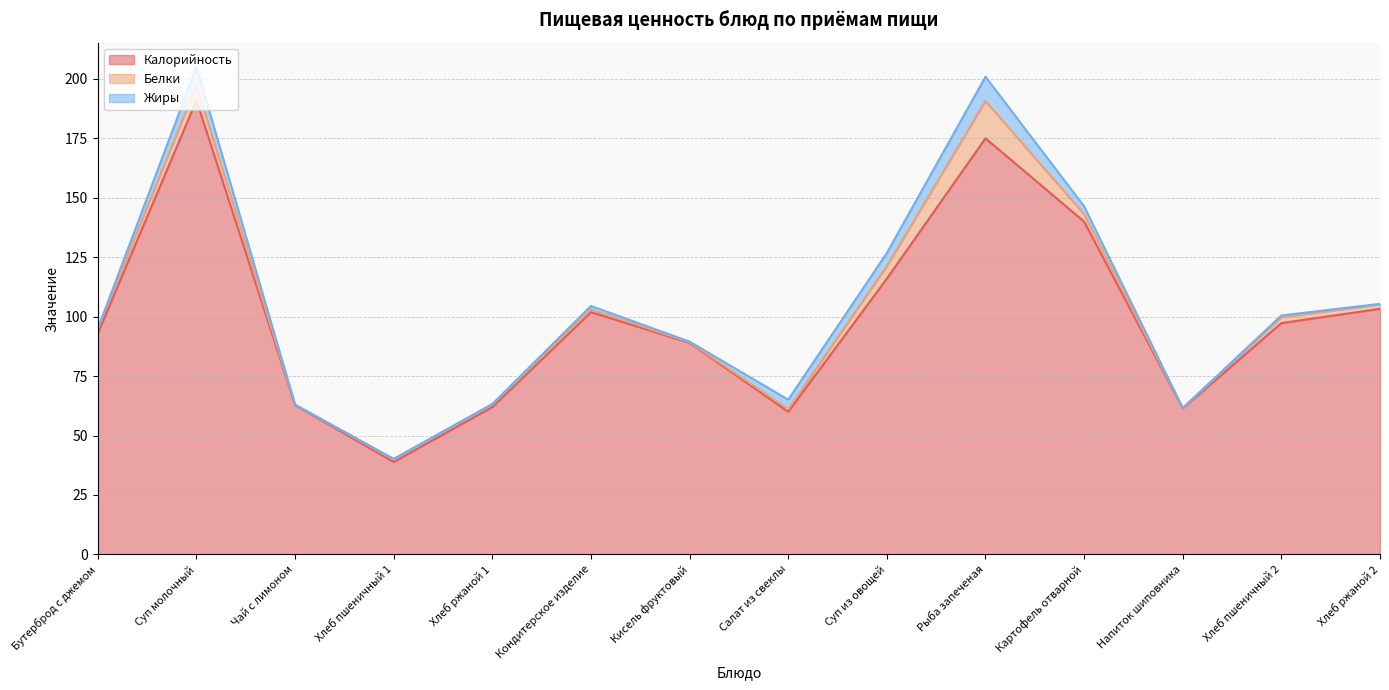

What is the lowest value of the Калорийность series?

38.9